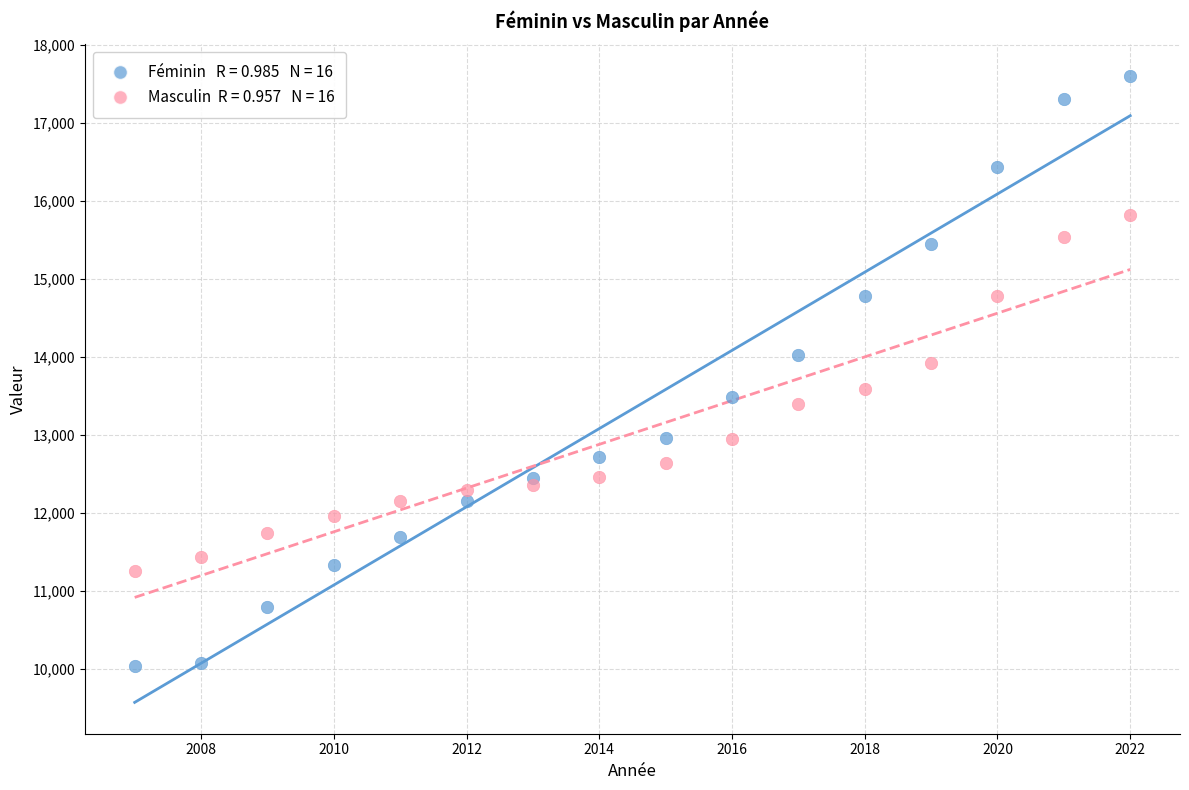

Across all series, what Y value is closest to 13824?

13927